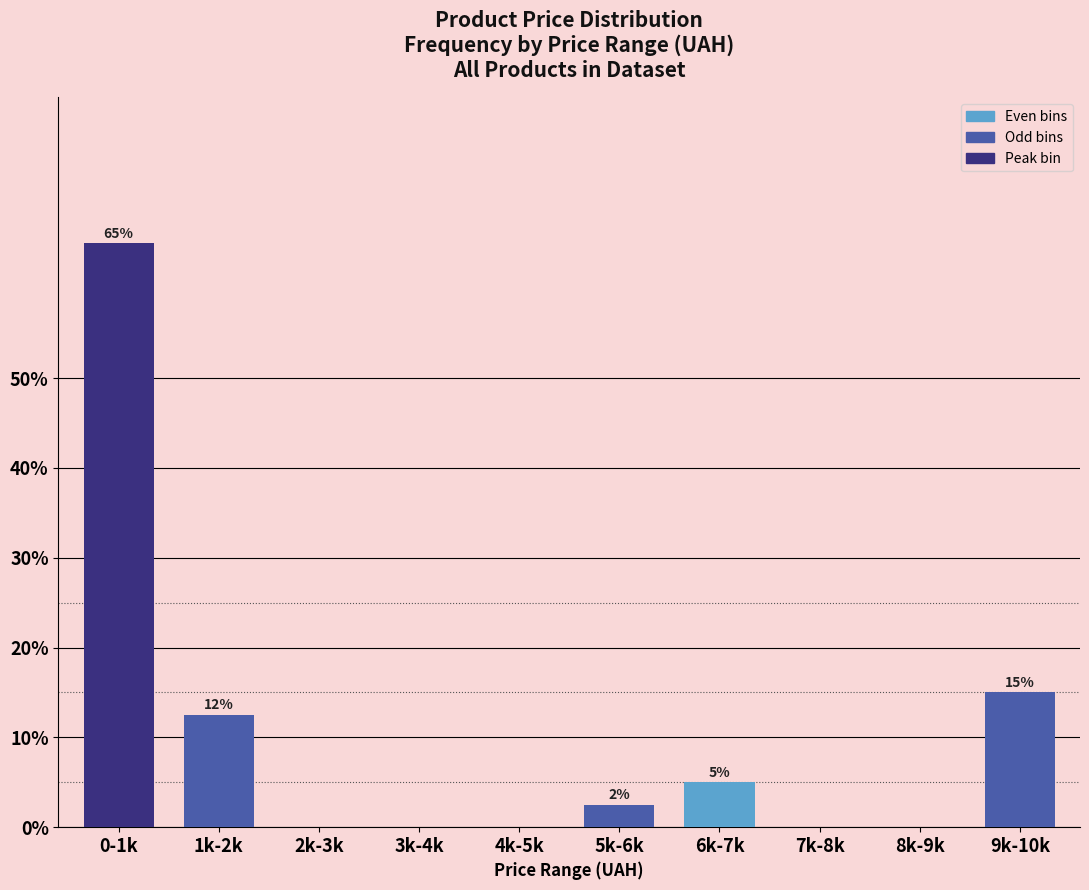

Which category has the highest value across all series?

0-1k